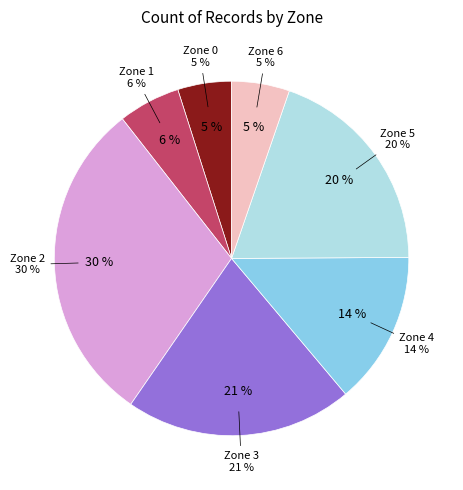

Which category has the biggest portion of the pie?

Zone 2